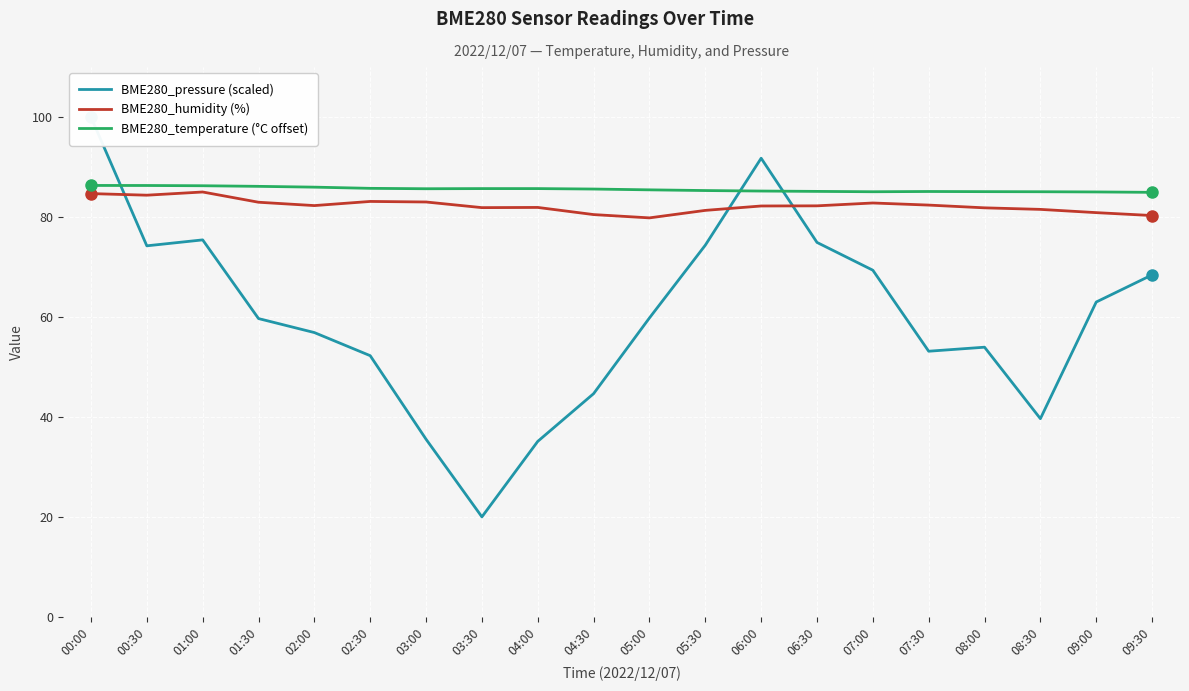

What position from the right is 01:00?

18